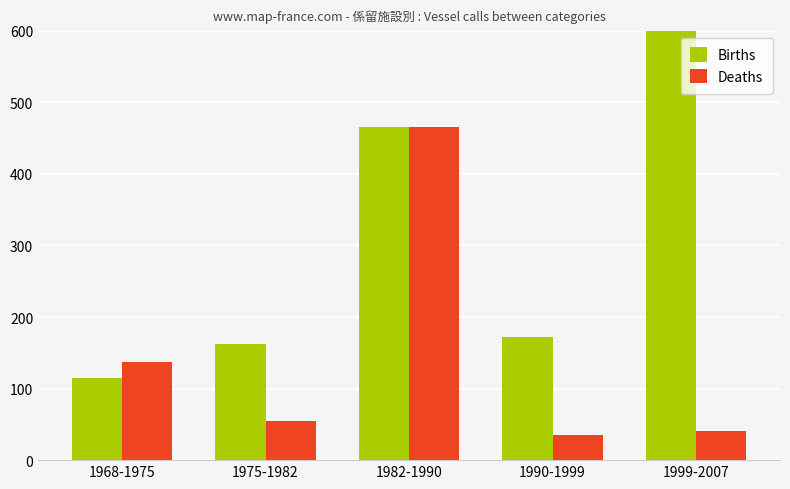

How many bars are there in total?

10